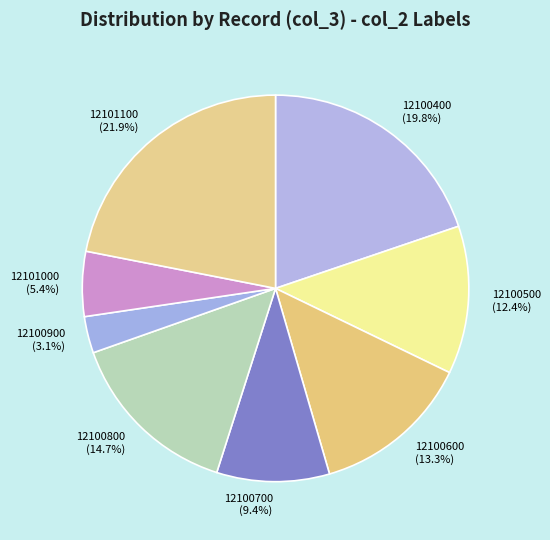

What is the ratio of the value at 12100500 (12.4%) to the value at 12101100 (21.9%)?

0.6